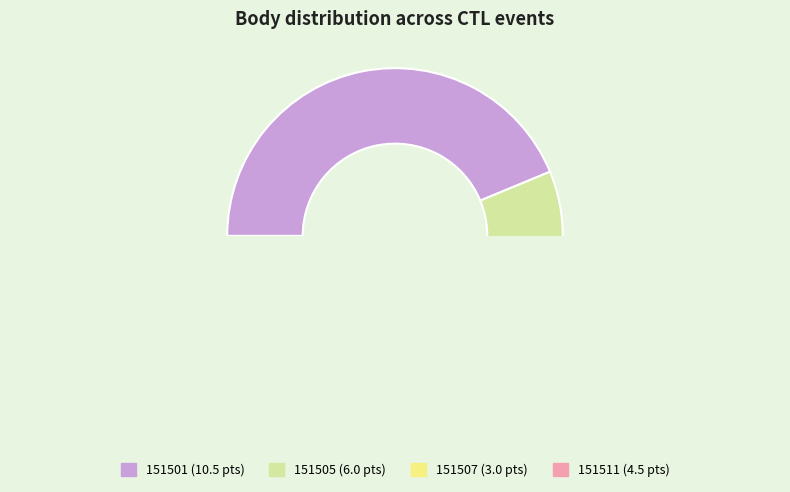

What is the change in value from 151505 to 151511?

-1.5